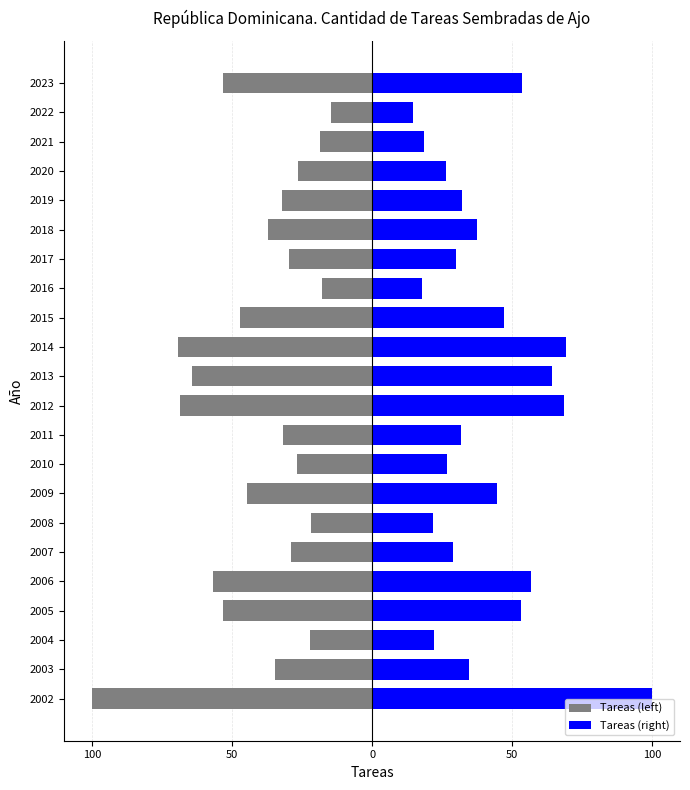

How many data points in Tareas (left) are less than -32?

12